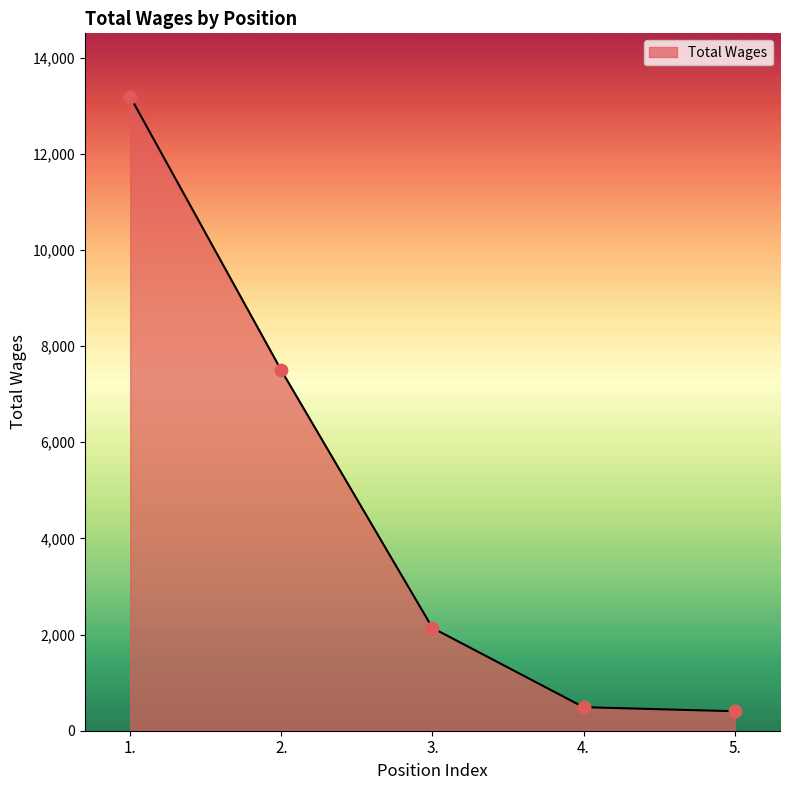

Which has a higher value, 2. or 3.?

2.